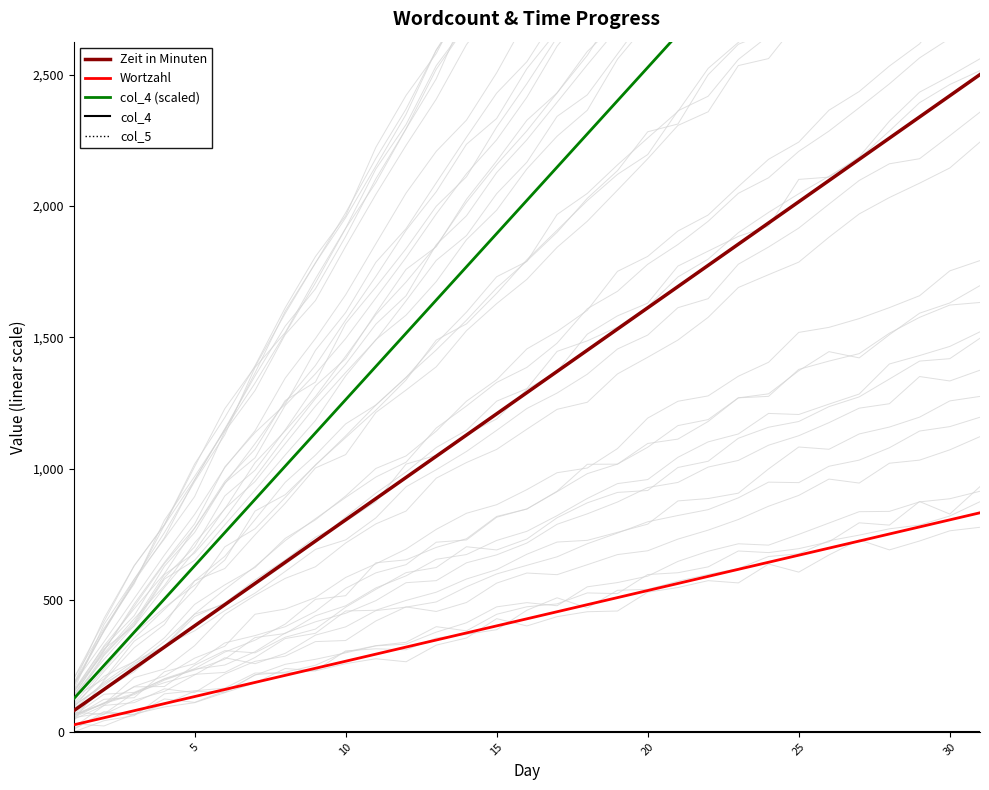

True or false: col_4 and Wortzahl cross at least once.

False